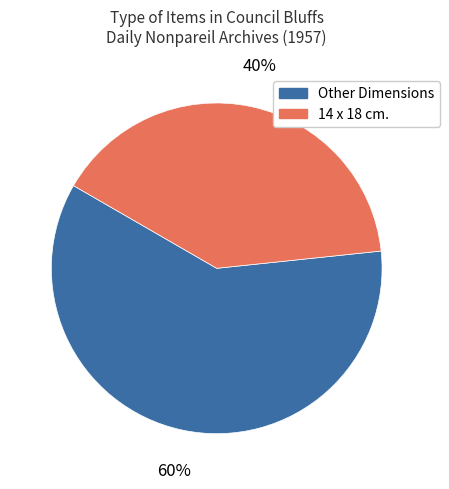

Is there any slice that represents more than half of the pie?

Yes